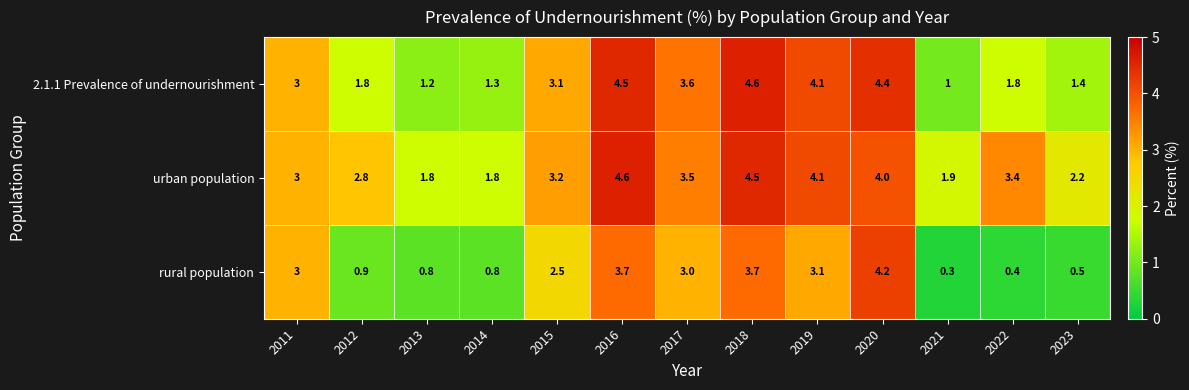

List the series in order of their overall mean, highest first.

urban population, 2.1.1 Prevalence of undernourishment, rural population